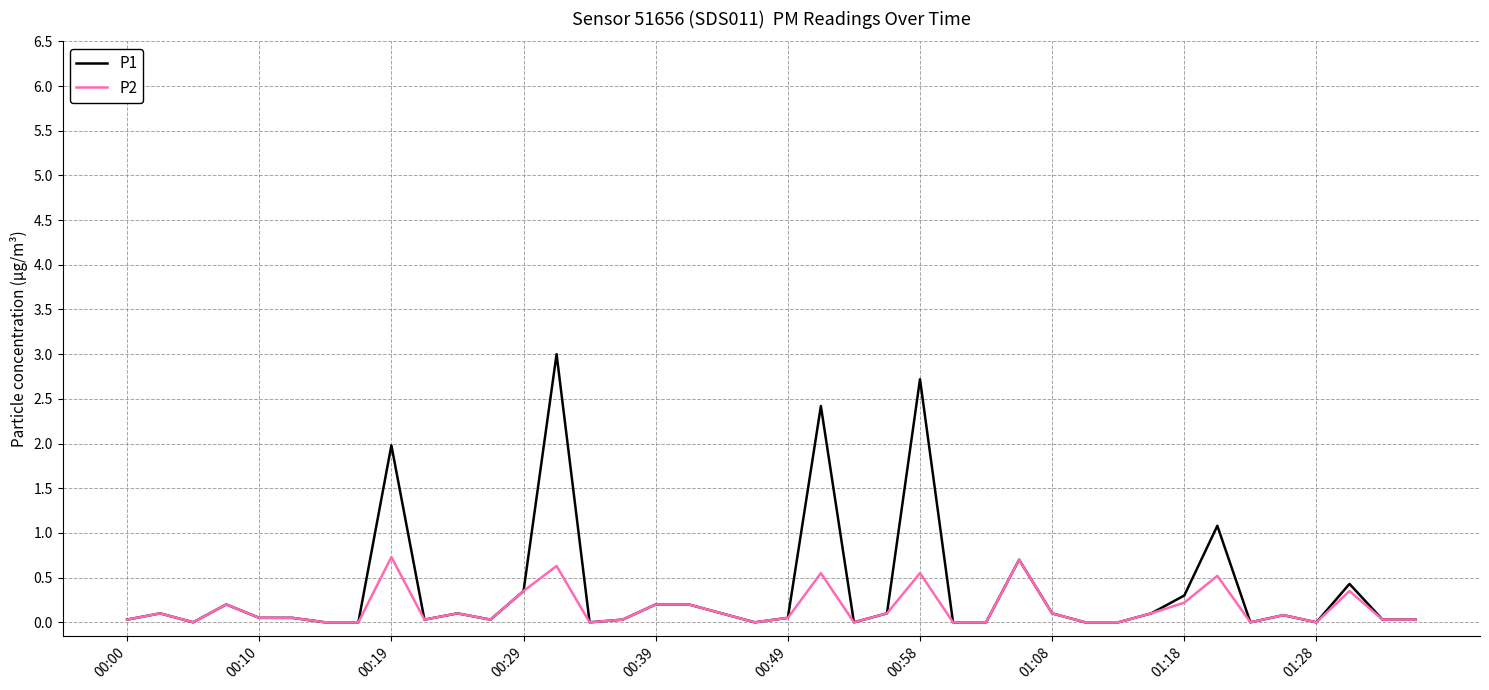

What is the maximum value for P1?

3.0